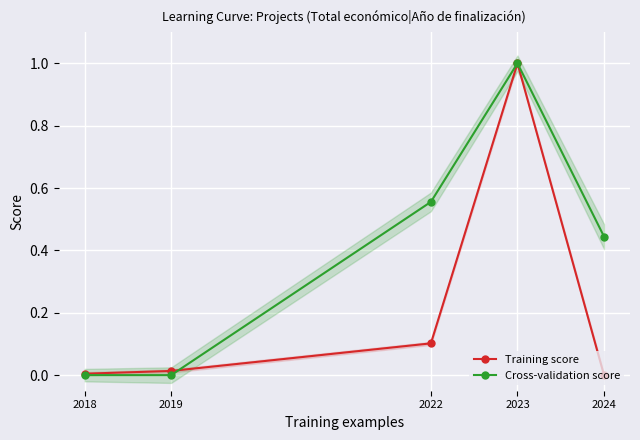

In Training score, how many points are higher than both neighbors (excluding endpoints)?

1